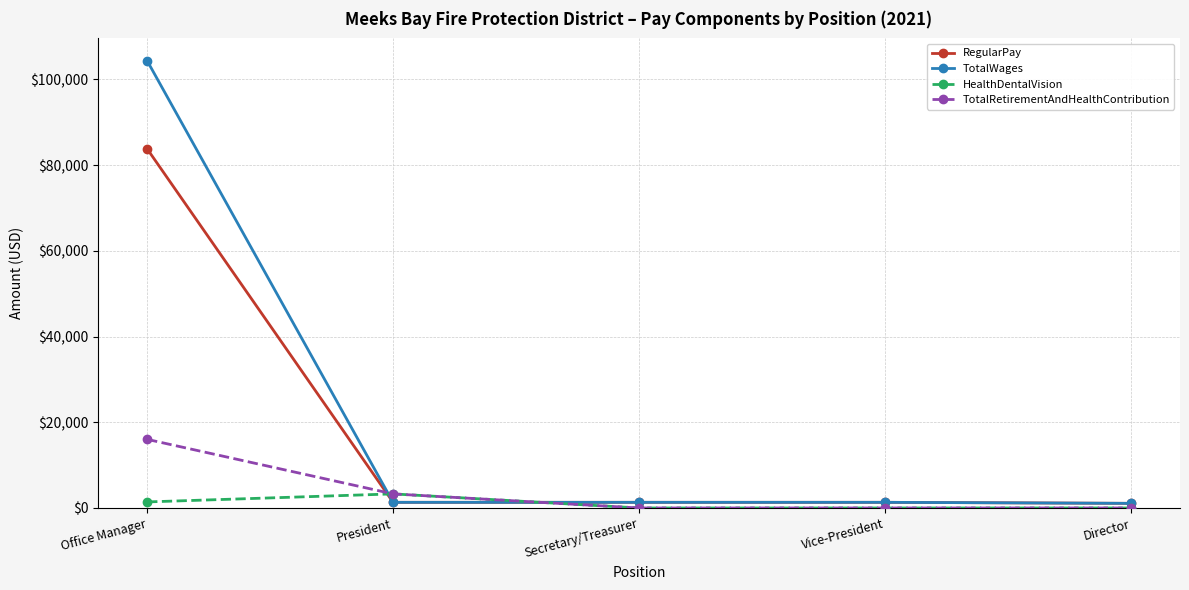

At how many categories does at least one series exceed 52151?

1